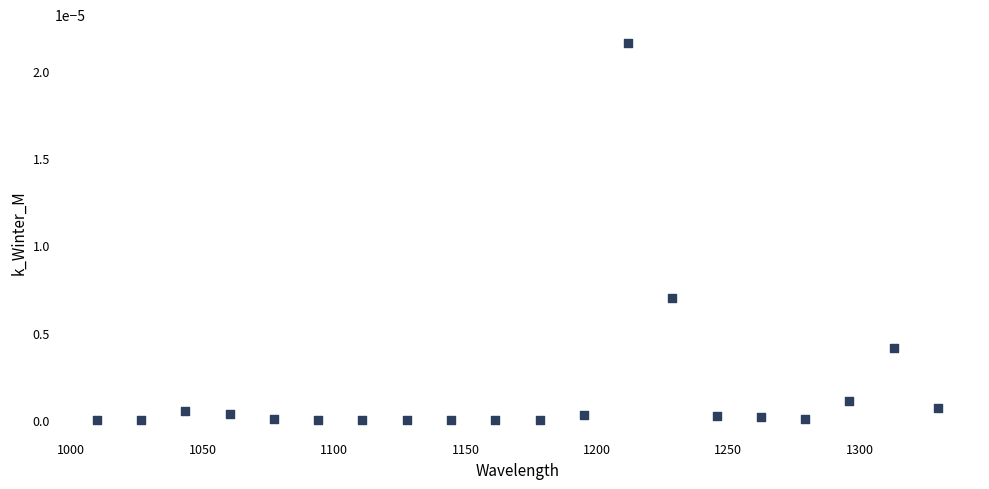

What is the range of X values (max minus min)?

320.1